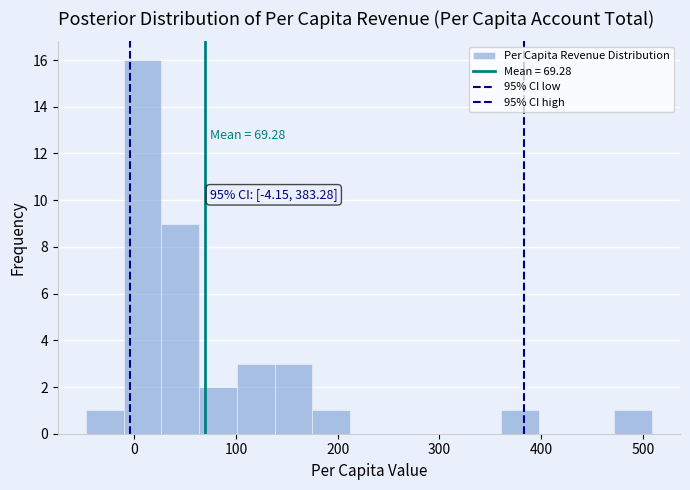

Read against the x-axis, roughly where is the centre of the tallest bar?

10